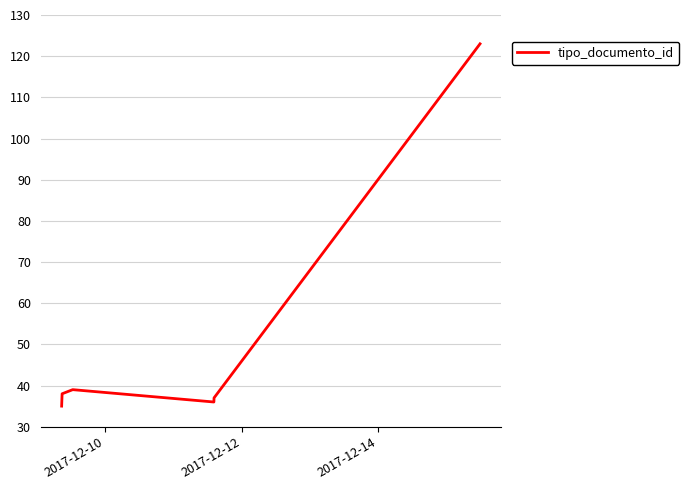

True or false: there are more than 1 points higher than both neighbors.

False